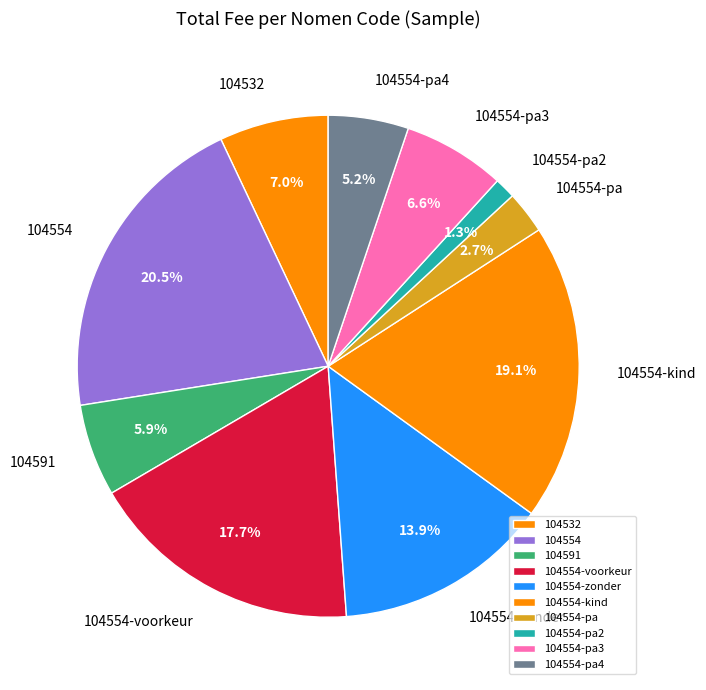

What portion of the pie excludes 104554?

79.5%